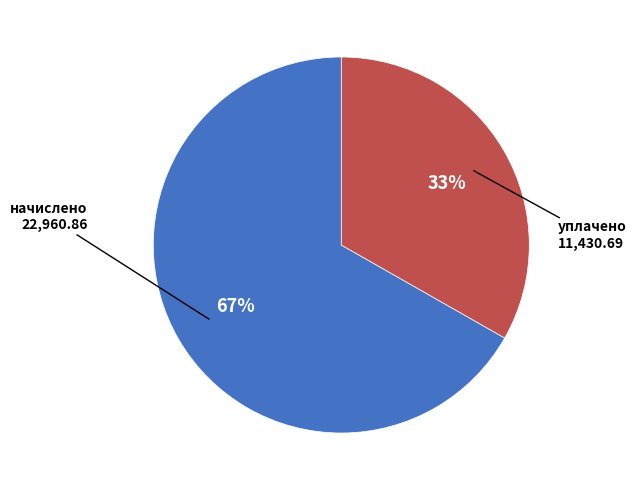

The уплачено slice represents 33% of the pie. True or false?

True